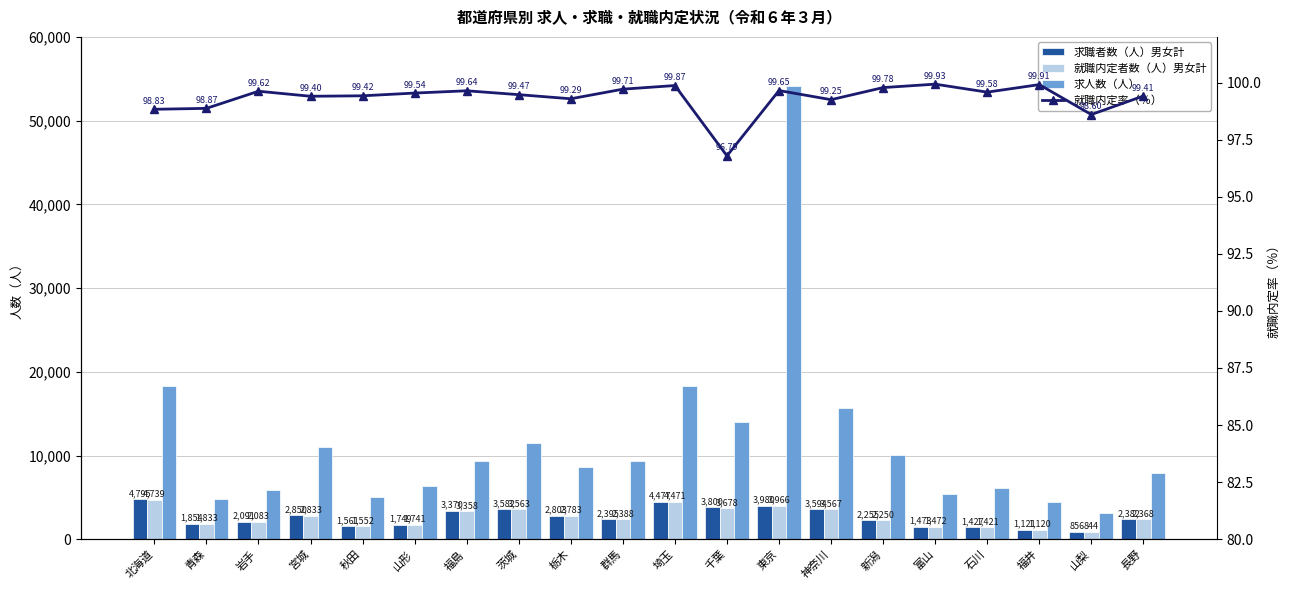

At which label does 就職内定率（％） first exceed 99?

岩手